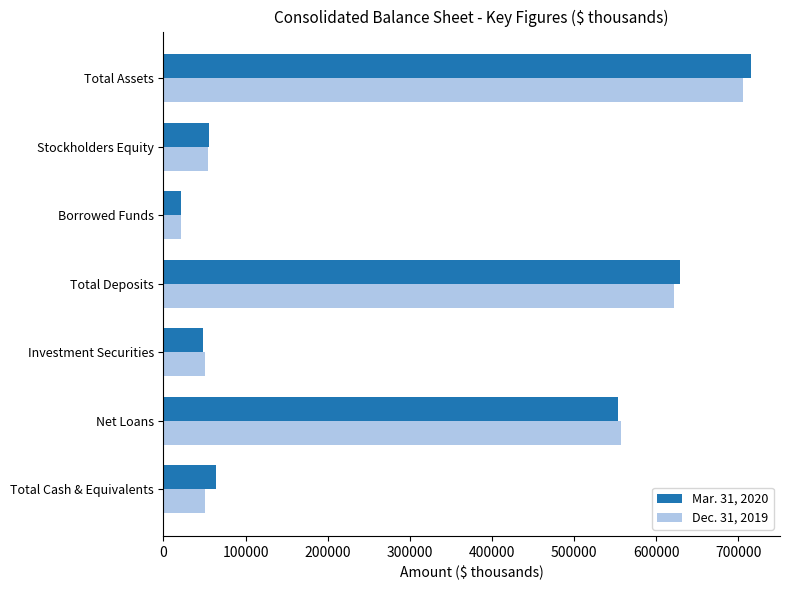

List the series in order of their peak value, lowest first.

Dec. 31, 2019, Mar. 31, 2020